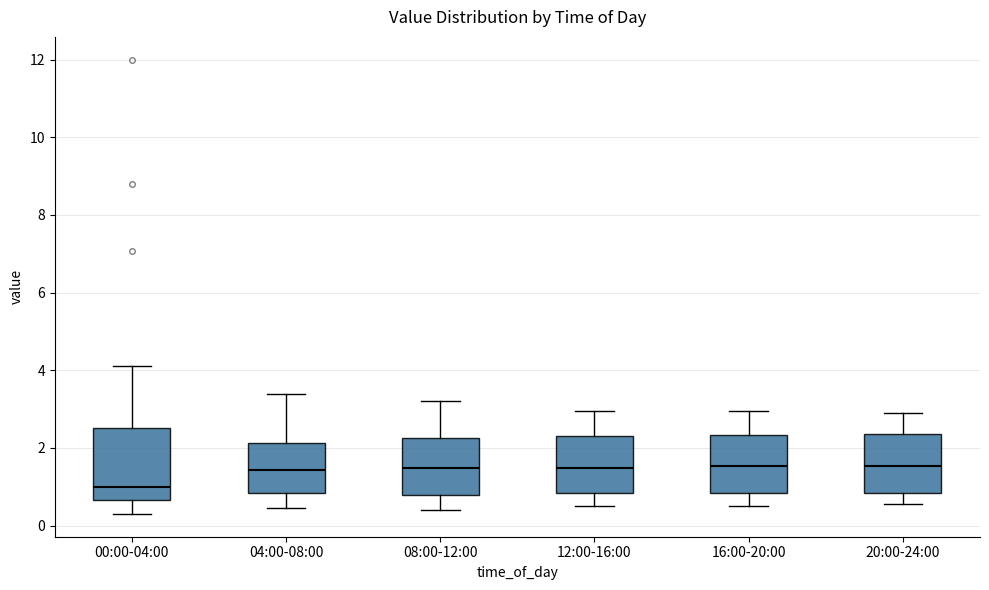

Reading left to right, read every box against the y-axis: the position of its median line, the range the box covers, and the ends of its whiskers. The values are not printed on the chart, so give them approximately, as read against the axis.

00:00-04:00: median 1.0, box 0.6 to 2.6, whiskers 0.4 to 4.2
04:00-08:00: median 1.4, box 0.8 to 2.2, whiskers 0.4 to 3.4
08:00-12:00: median 1.4, box 0.8 to 2.2, whiskers 0.4 to 3.2
12:00-16:00: median 1.4, box 0.8 to 2.4, whiskers 0.6 to 3.0
16:00-20:00: median 1.6, box 0.8 to 2.4, whiskers 0.6 to 3.0
20:00-24:00: median 1.6, box 0.8 to 2.4, whiskers 0.6 to 3.0